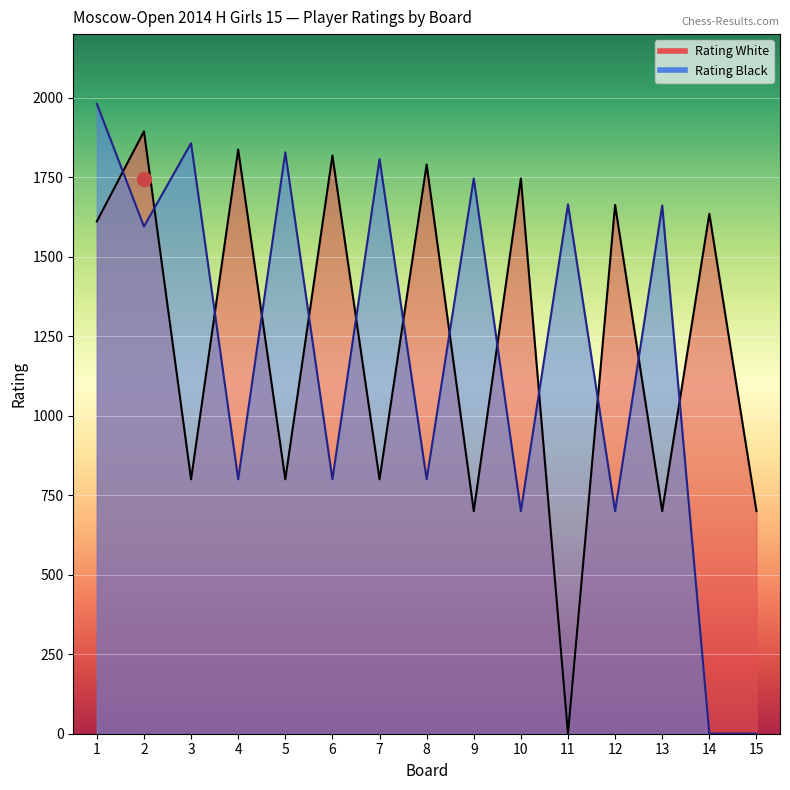

At which category is the sum across all series the highest?

1